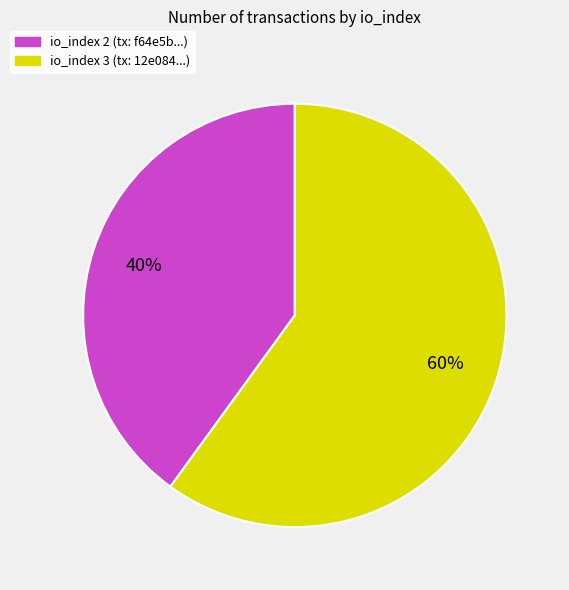

Is there a majority slice in this chart?

Yes